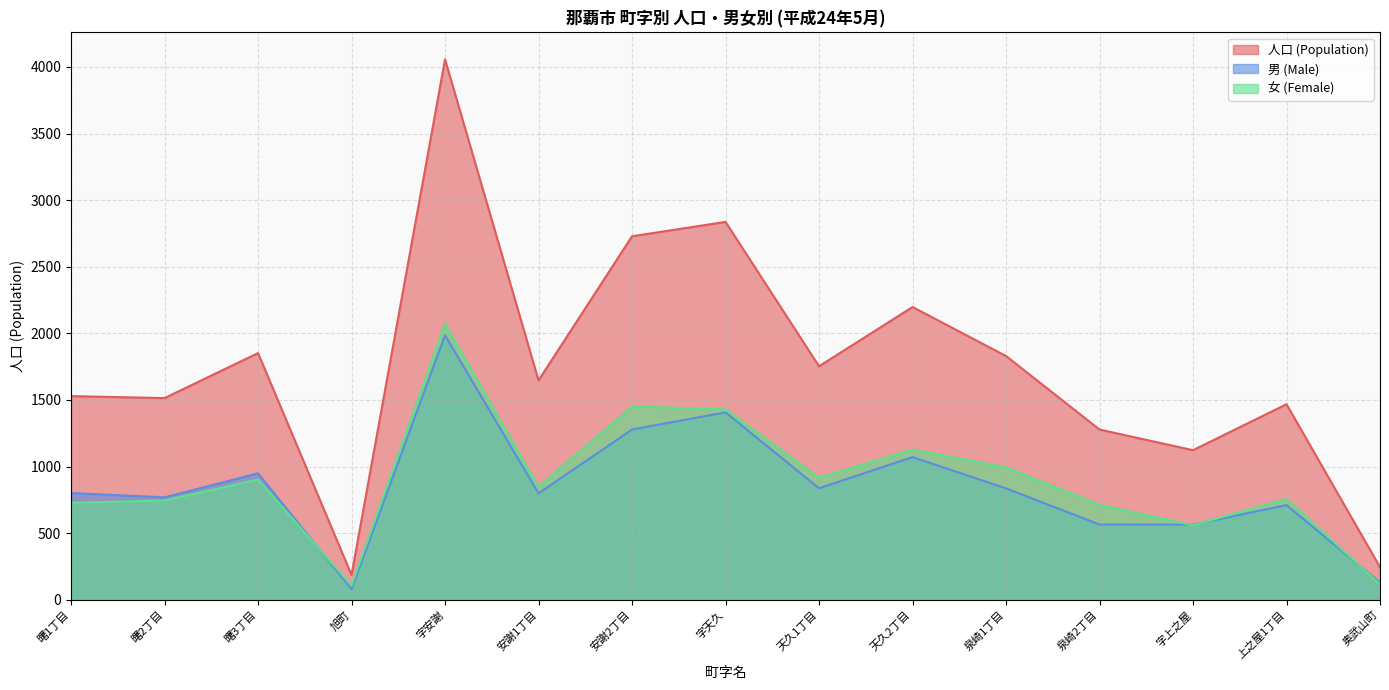

What is the sum of all 人口 (Population) values?

26246